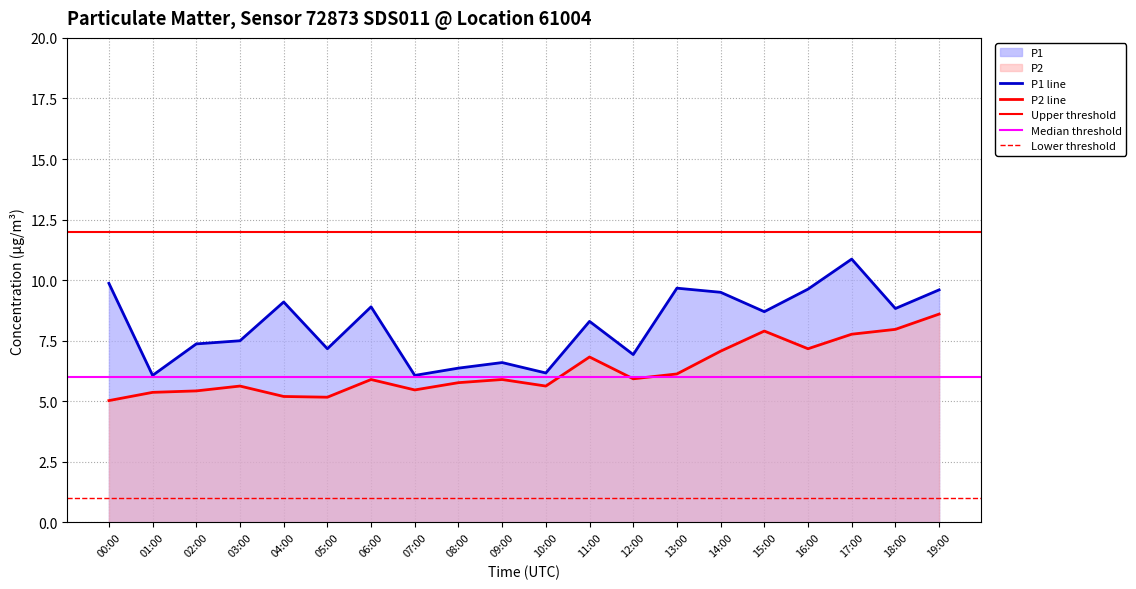

True or false: P1 and P2 intersect in this chart.

False